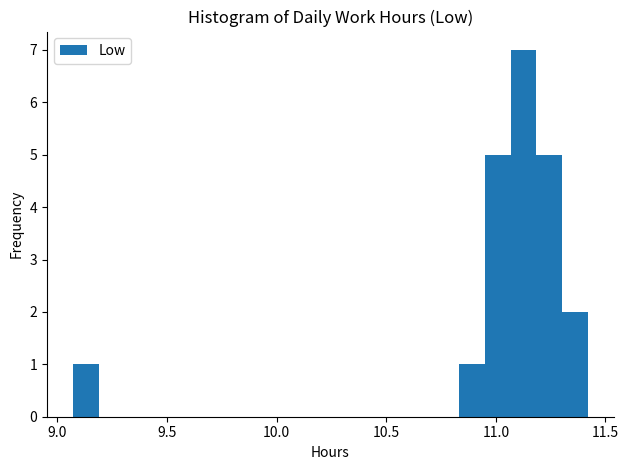

Read against the x-axis, roughly where is the centre of the tallest bar?

11.15